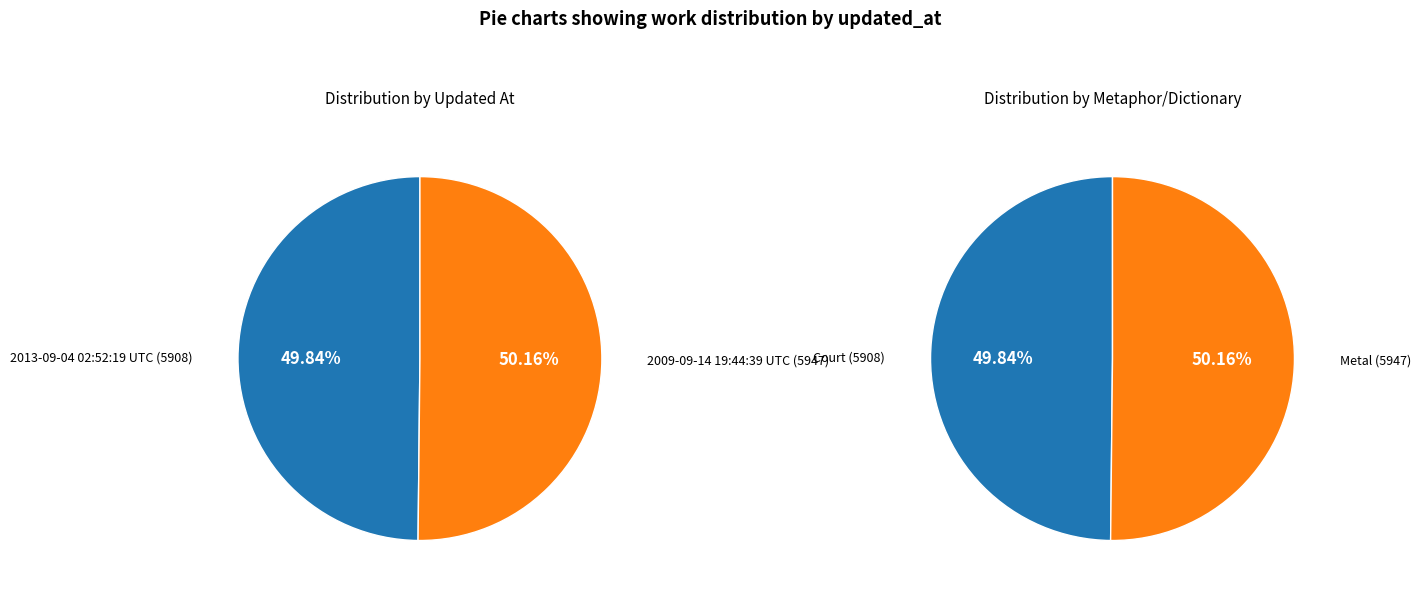

True or false: 2013-09-04 02:52:19 UTC accounts for 50% of the total.

True